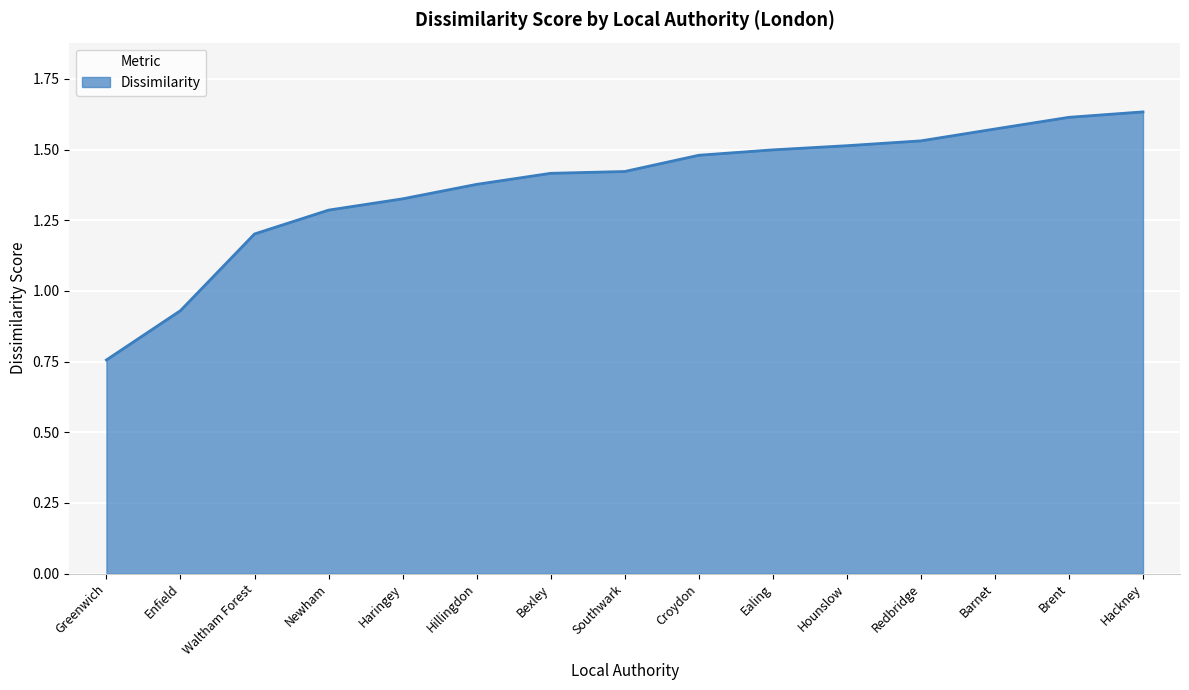

What is the sum of the values at Ealing and Southwark?

2.9